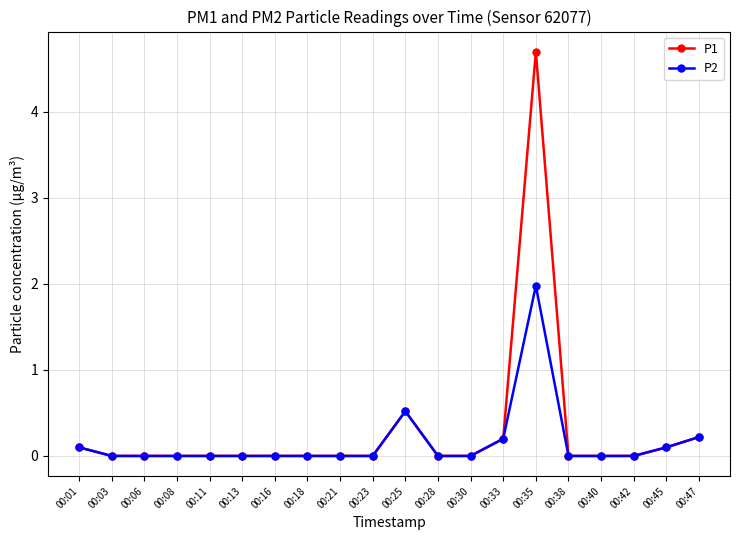

True or false: P1 has more than 0 points higher than both neighbors.

True